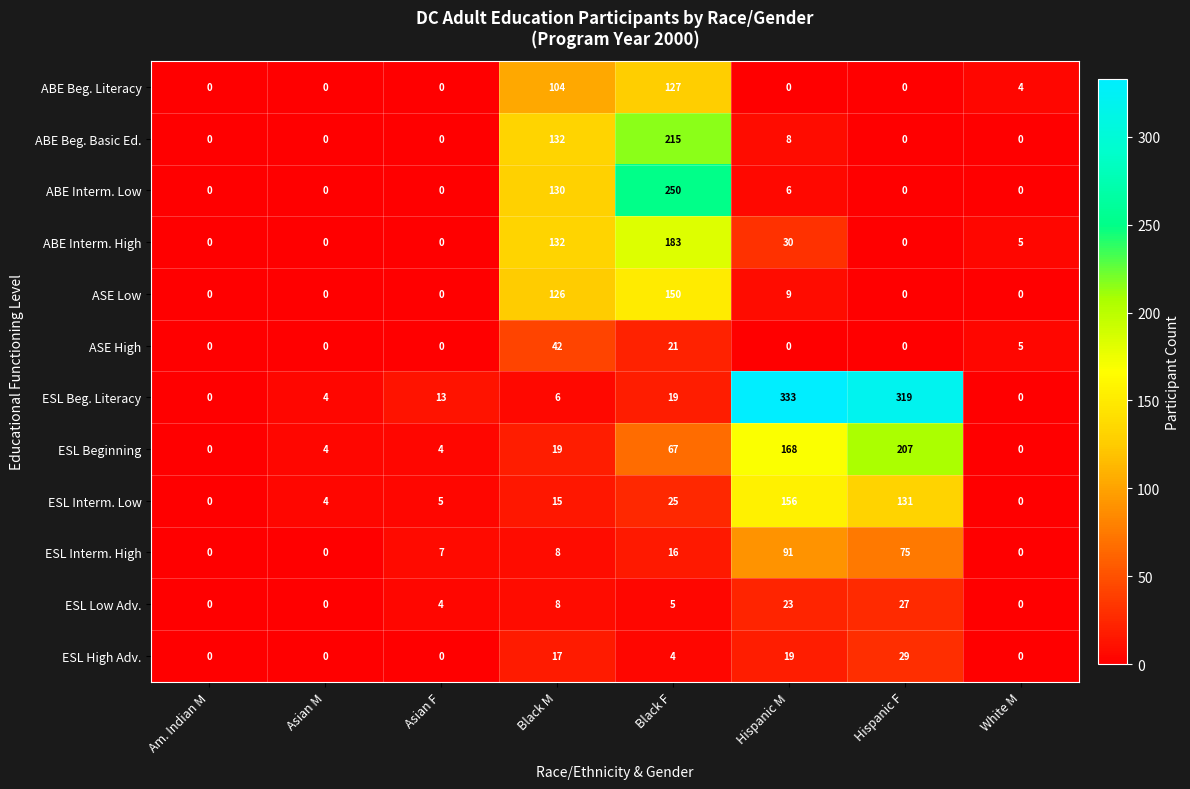

How many positive values does the ESL High Adv. series have?

4